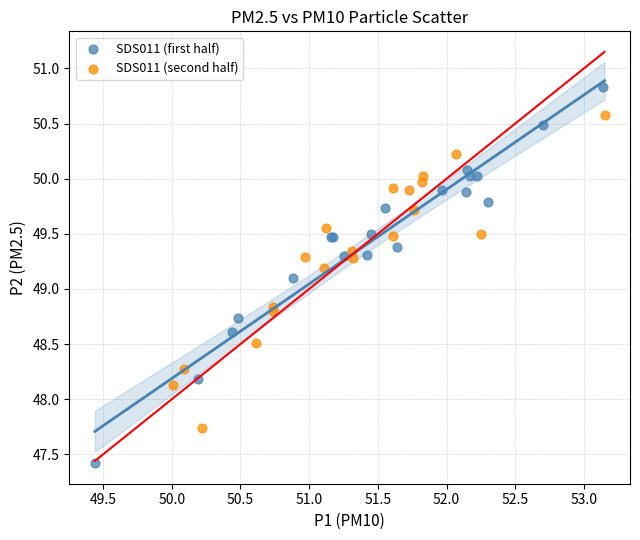

Which series has the largest Y range (max minus min)?

SDS011 (first half)